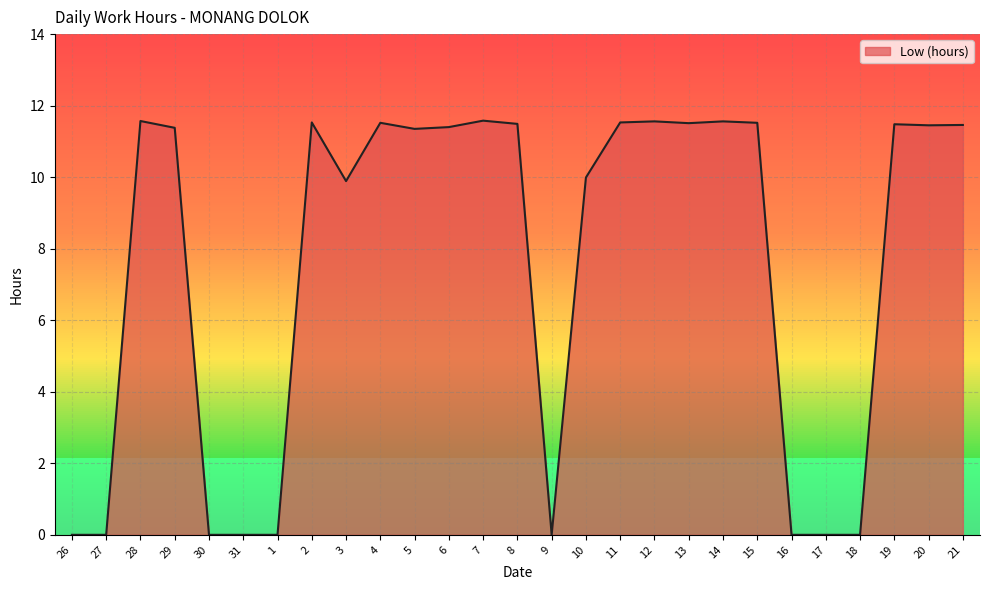

Between 18 and 15, which is larger?

15